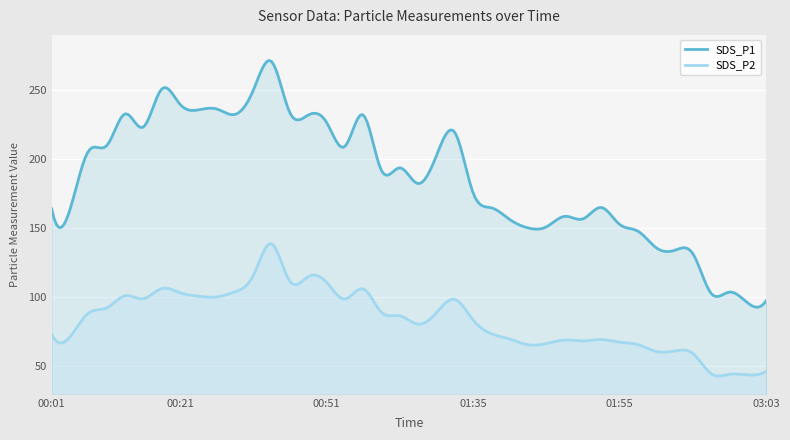

True or false: SDS_P1 has more than 1 points higher than both neighbors.

True